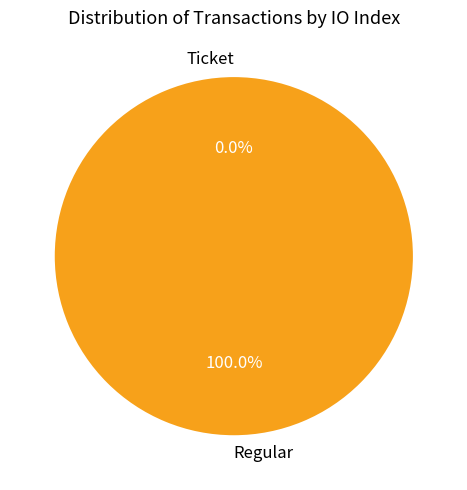

What is the total percentage of Ticket and Regular?

100.0%